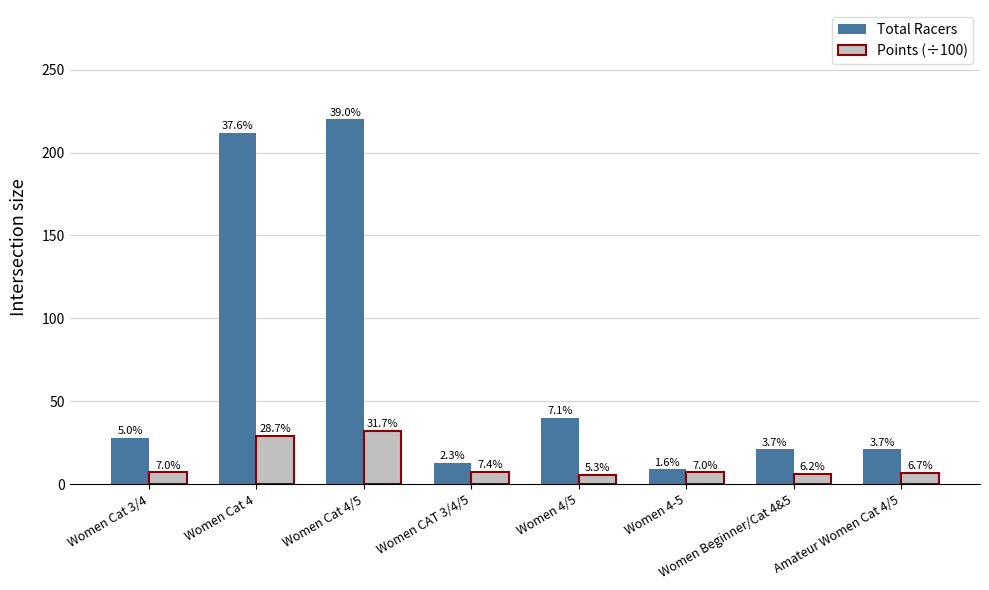

What are all the series names shown in the legend?

Total Racers, Points (÷100)